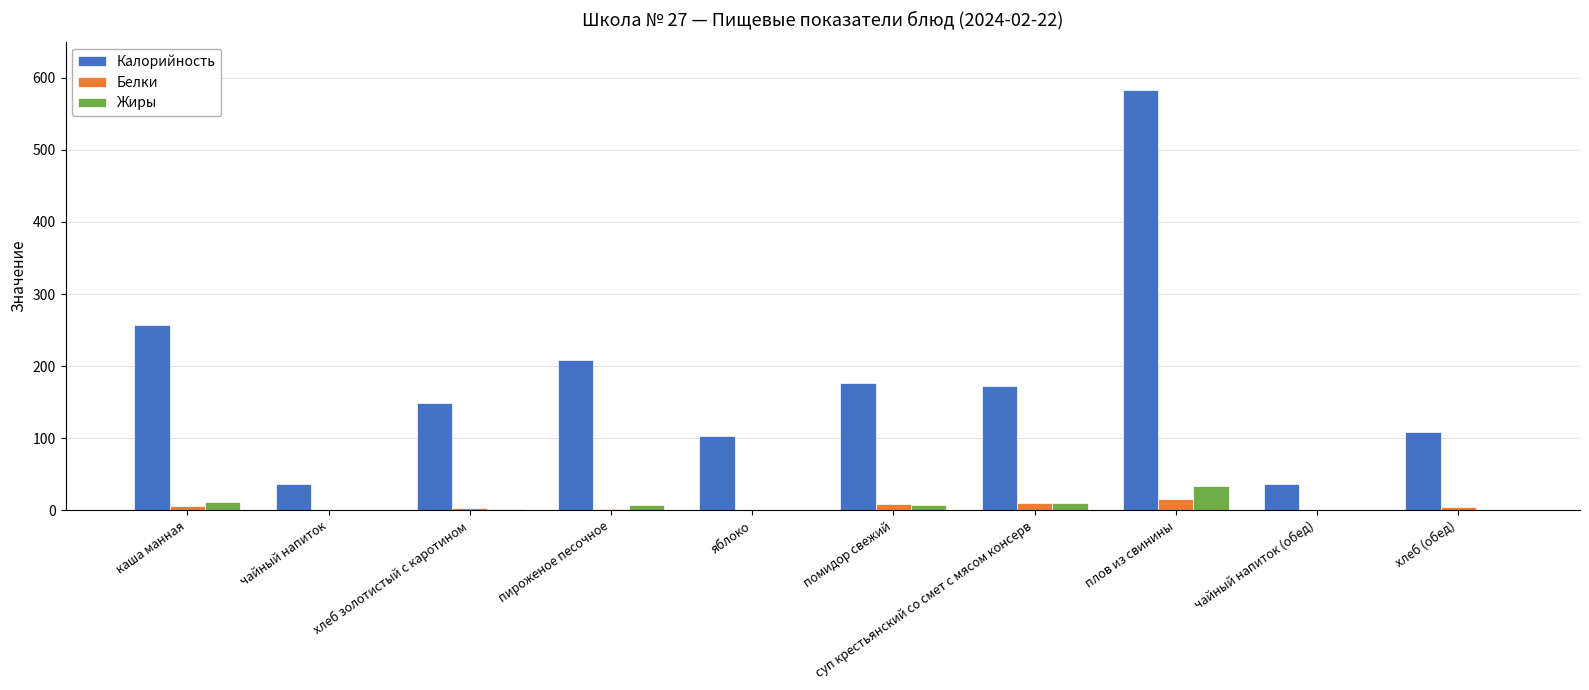

Which series has the largest total across all categories?

Калорийность